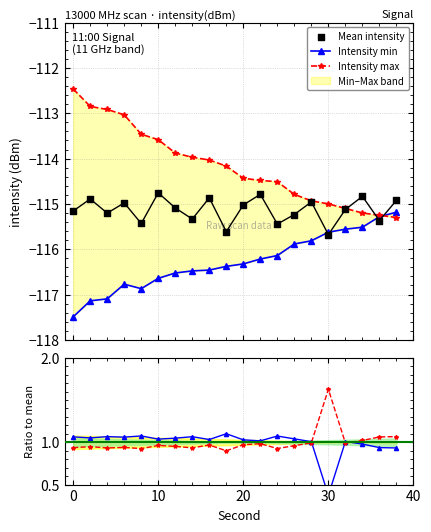

Which series reaches the minimum Y coordinate?

Intensity min